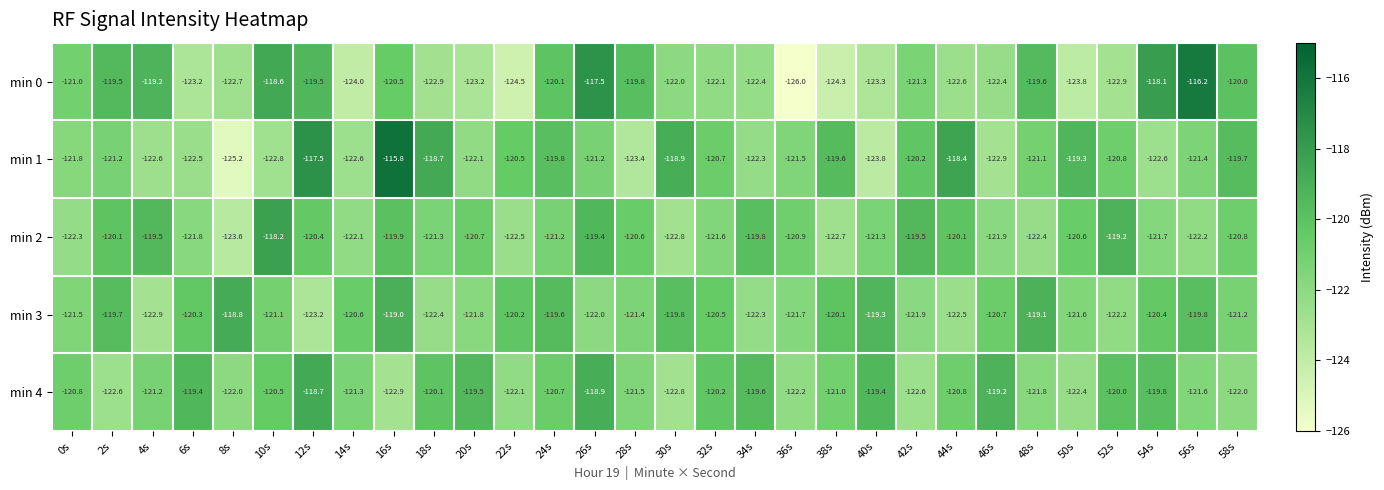

At 28s, list the series in order from smallest to largest.

min 1, min 4, min 3, min 2, min 0